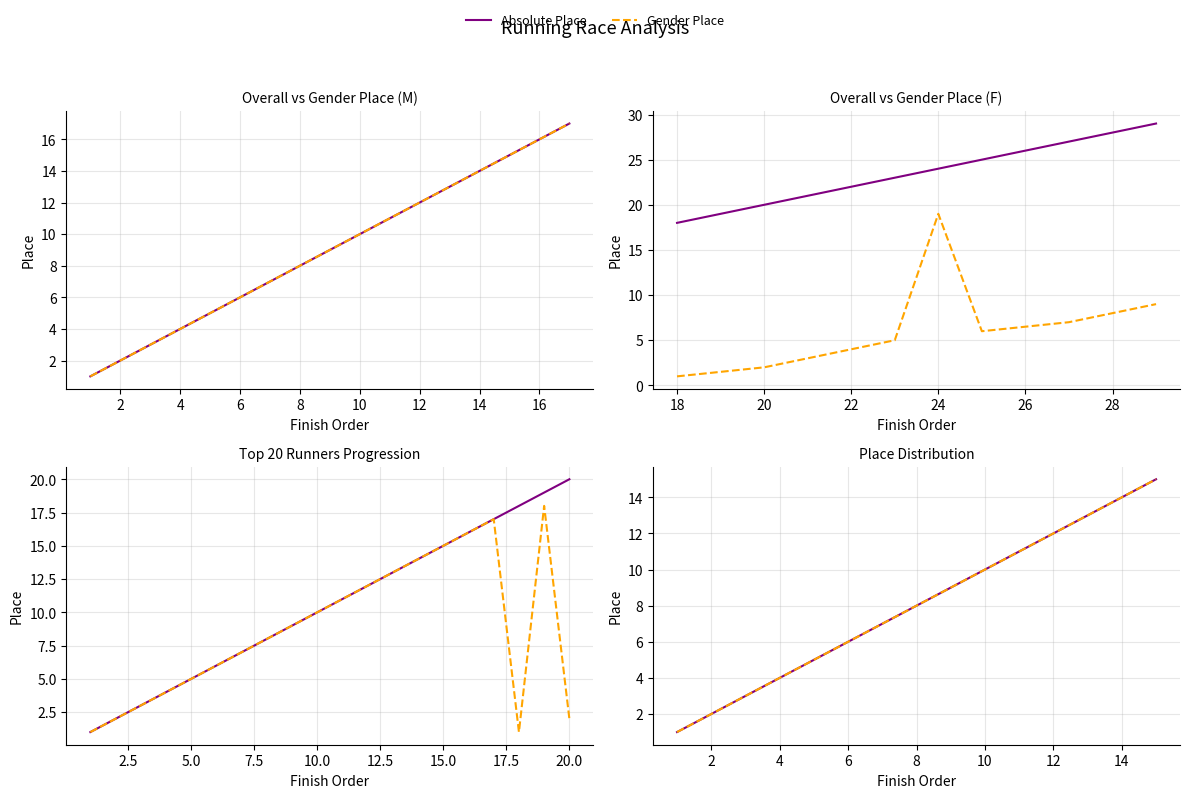

How many series are shown in this chart?

2